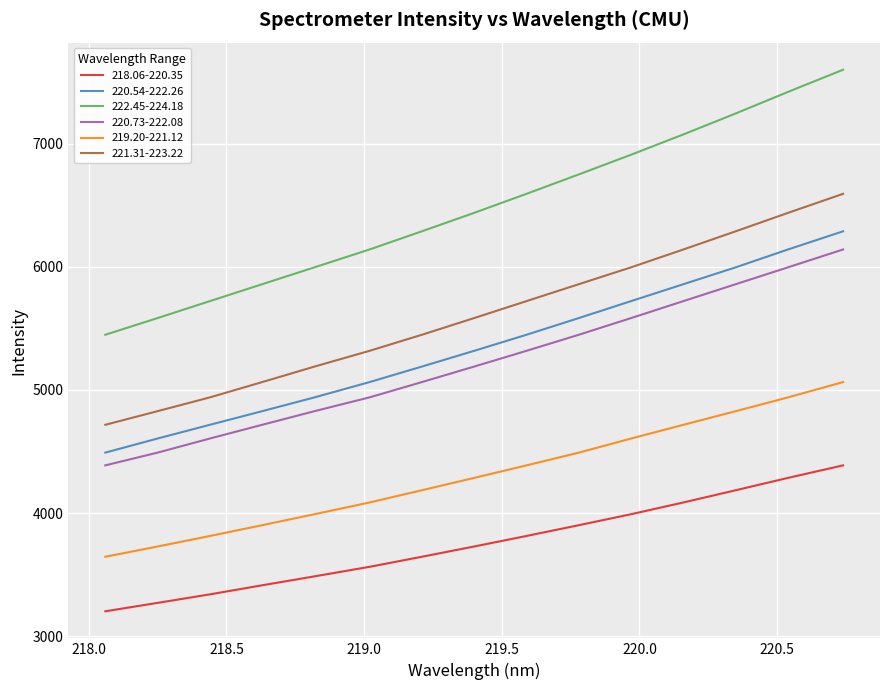

What is the maximum value for 222.45-224.18?

7600.0